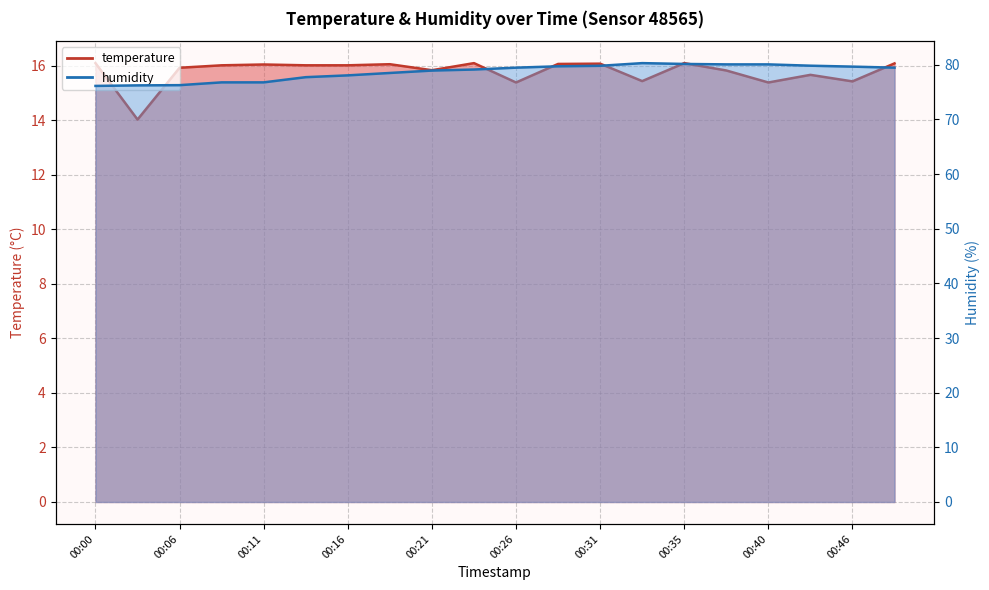

How many lines are shown in the chart?

2